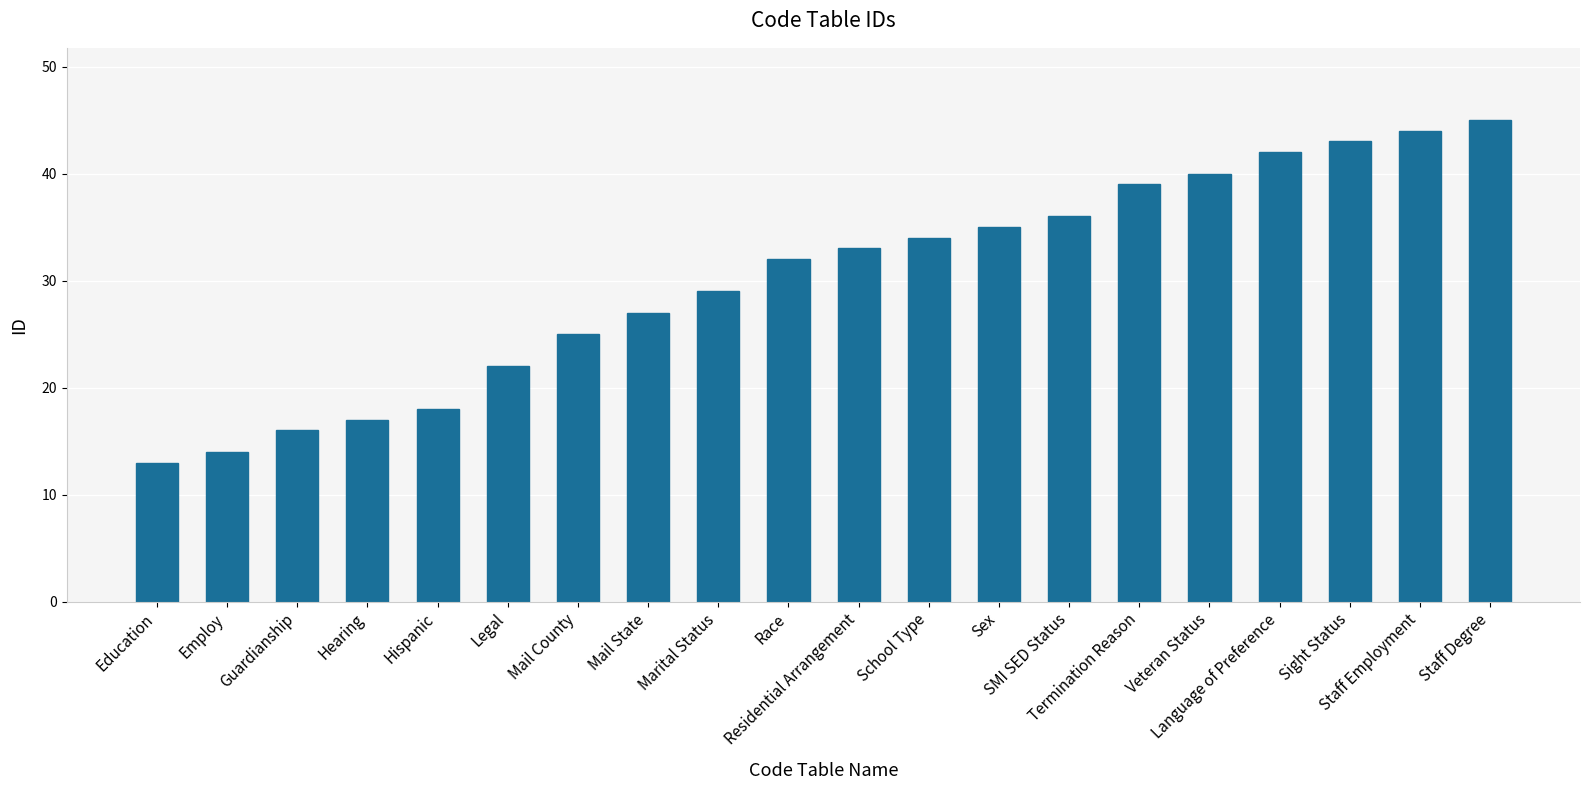

Which category has the lowest value across all series?

Education